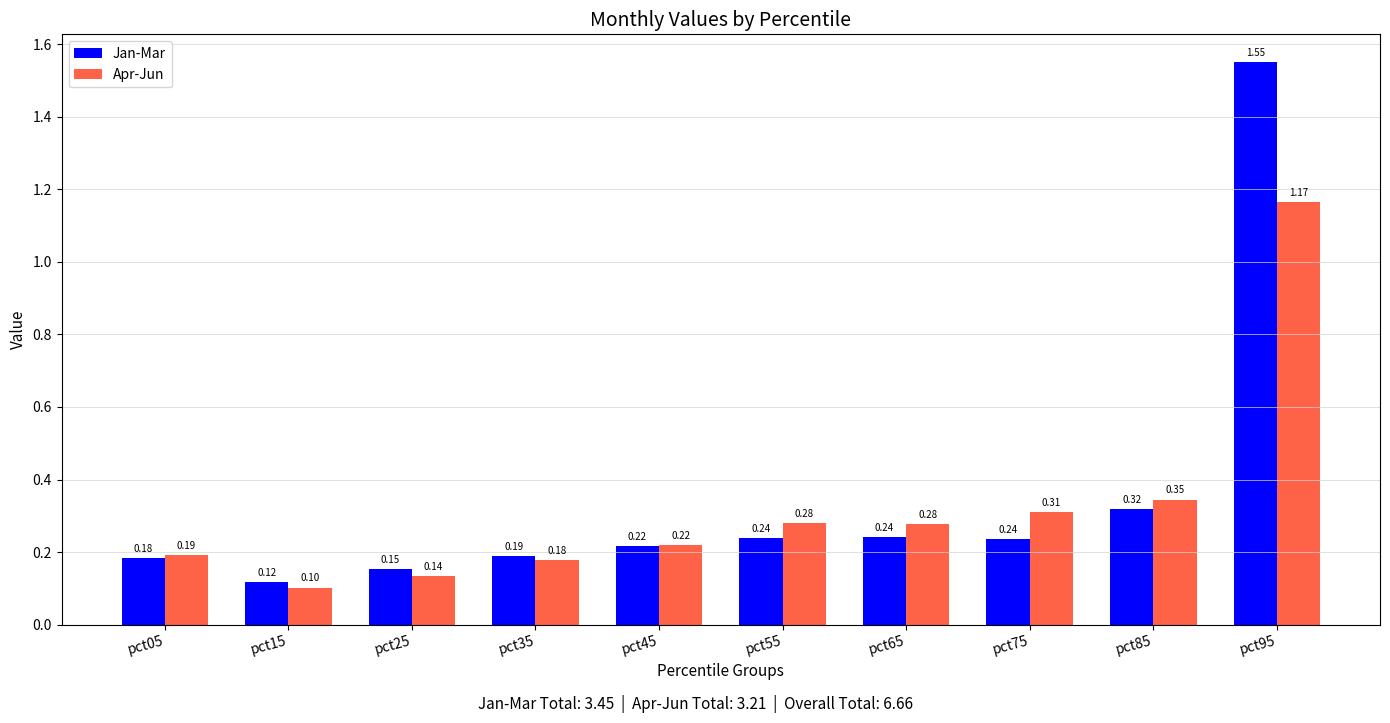

What is the difference between the maximum and minimum values in the Jan-Mar series?

1.4